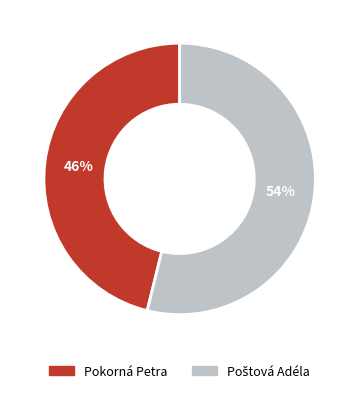

To the nearest percent, what is the average slice percentage?

50%